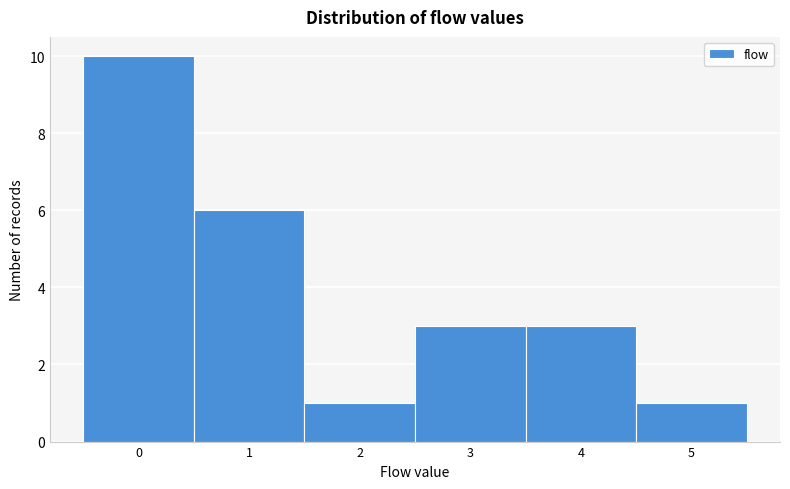

Over which range of the x-axis is the bar tallest?

-0.5 to 0.5